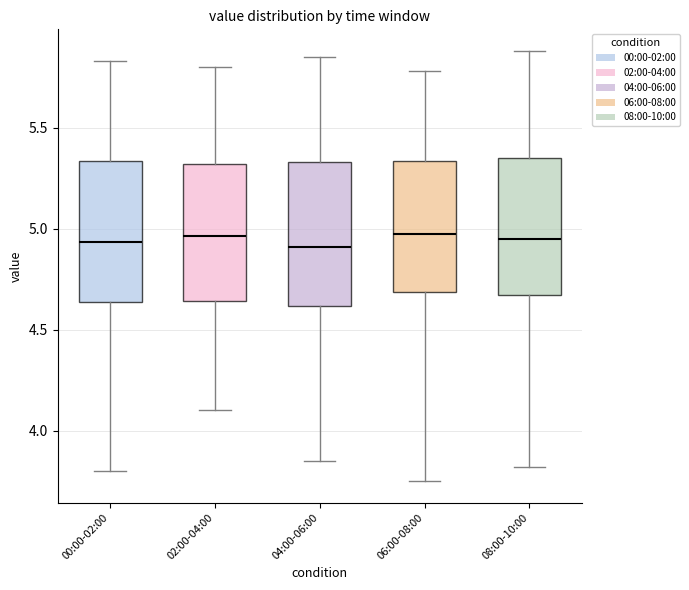

Reading left to right, read every box against the y-axis: the position of its median line, the range the box covers, and the ends of its whiskers. The values are not printed on the chart, so give them approximately, as read against the axis.

00:00-02:00: median 4.95, box 4.65 to 5.35, whiskers 3.80 to 5.85
02:00-04:00: median 4.95, box 4.65 to 5.30, whiskers 4.10 to 5.80
04:00-06:00: median 4.90, box 4.60 to 5.35, whiskers 3.85 to 5.85
06:00-08:00: median 5.00, box 4.70 to 5.35, whiskers 3.75 to 5.80
08:00-10:00: median 4.95, box 4.65 to 5.35, whiskers 3.80 to 5.90